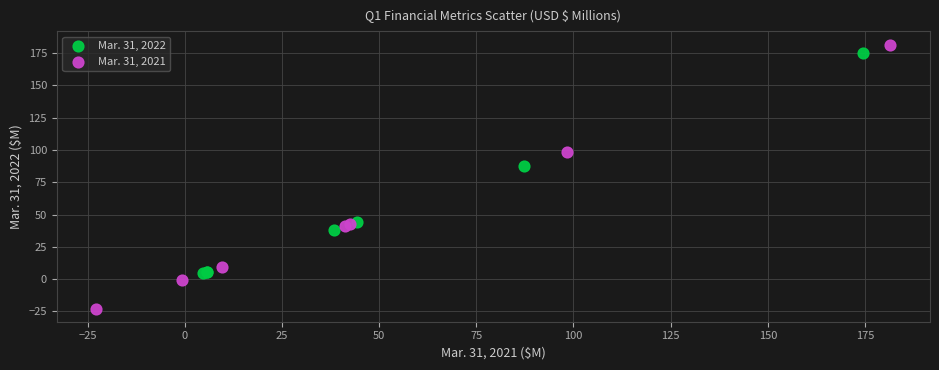

Which series reaches the maximum Y coordinate?

Mar. 31, 2021